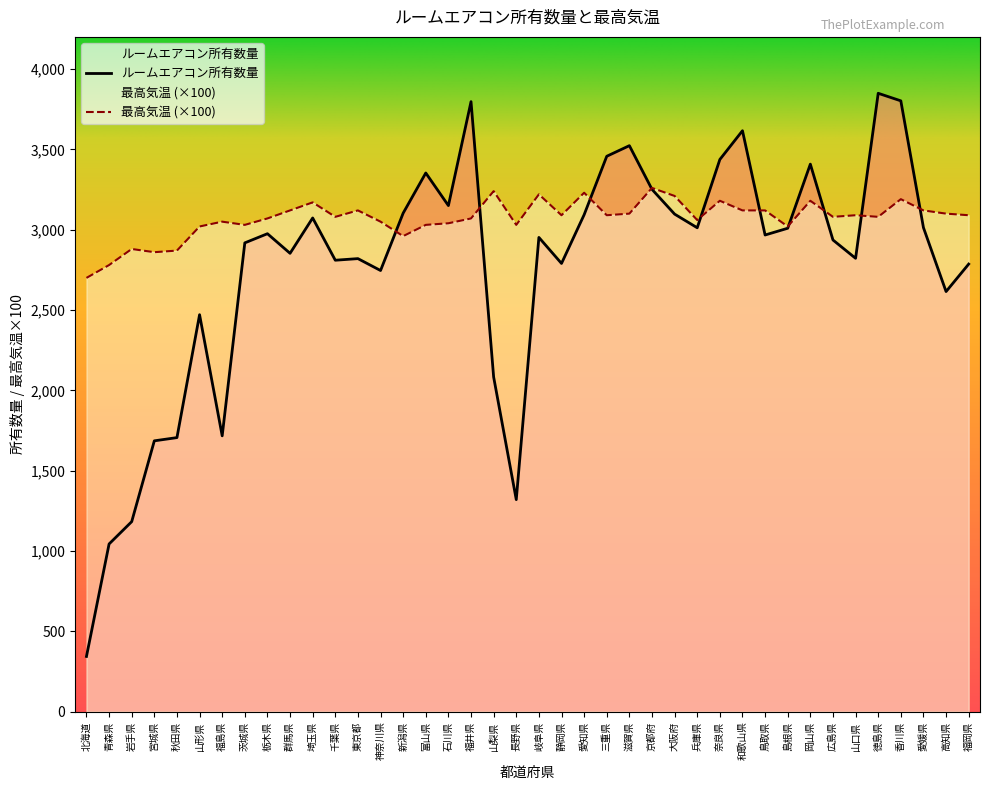

What is the difference between the maximum and minimum values in the 最高気温 series?

560.0